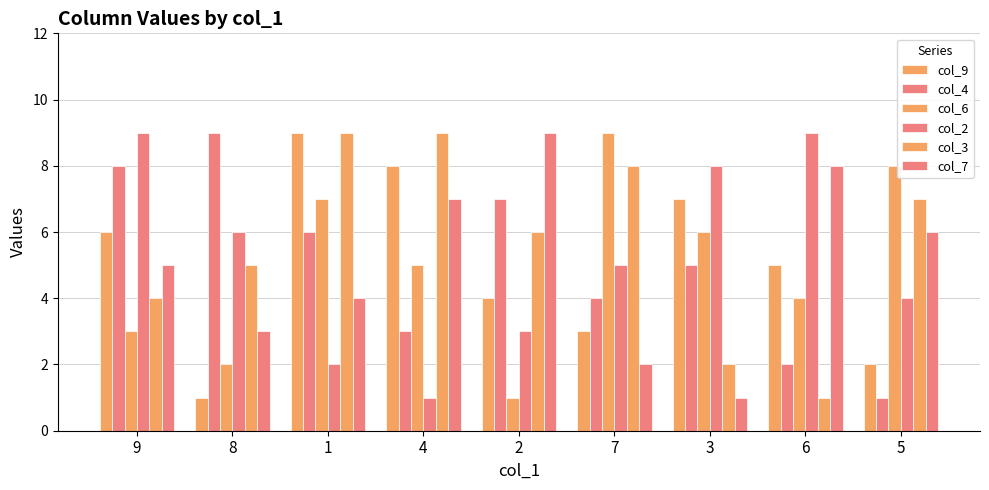

The value of col_6 at 1 is 3. True or false?

False